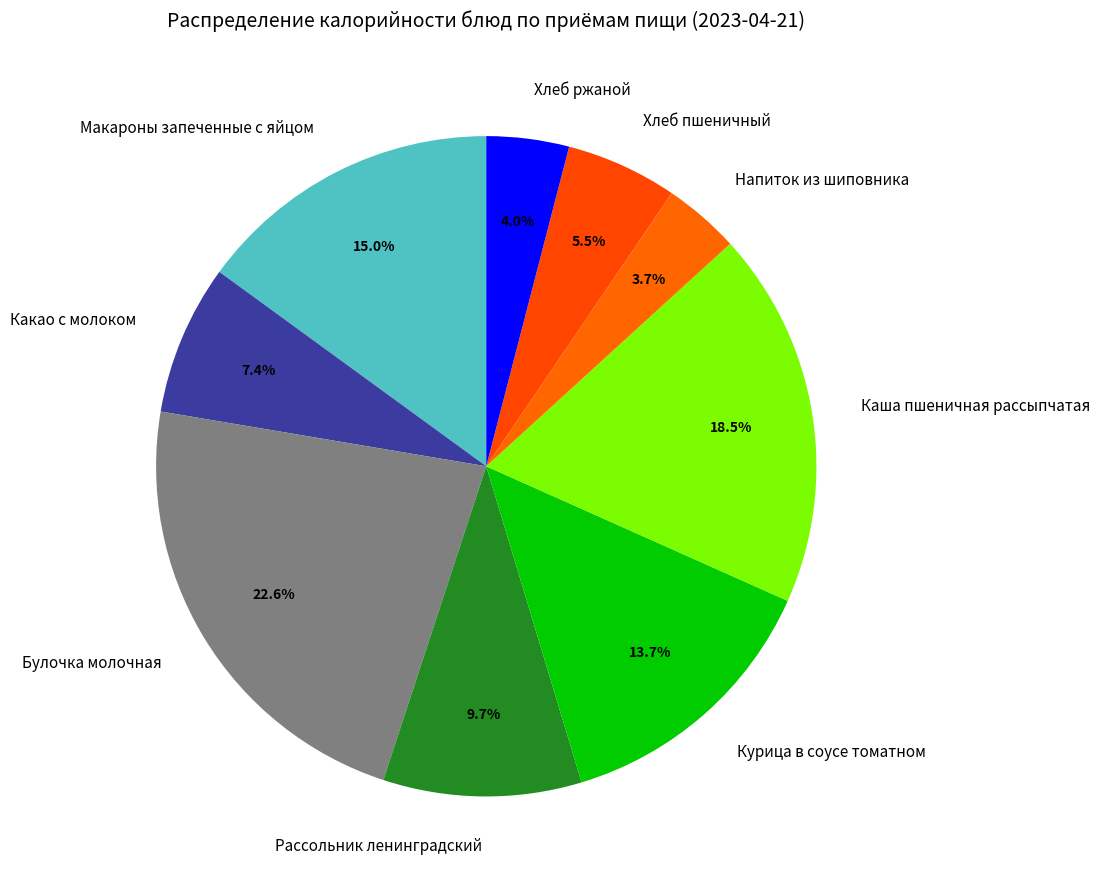

Do Напиток из шиповника and Макароны запеченные с яйцом together represent more than half of the pie?

No